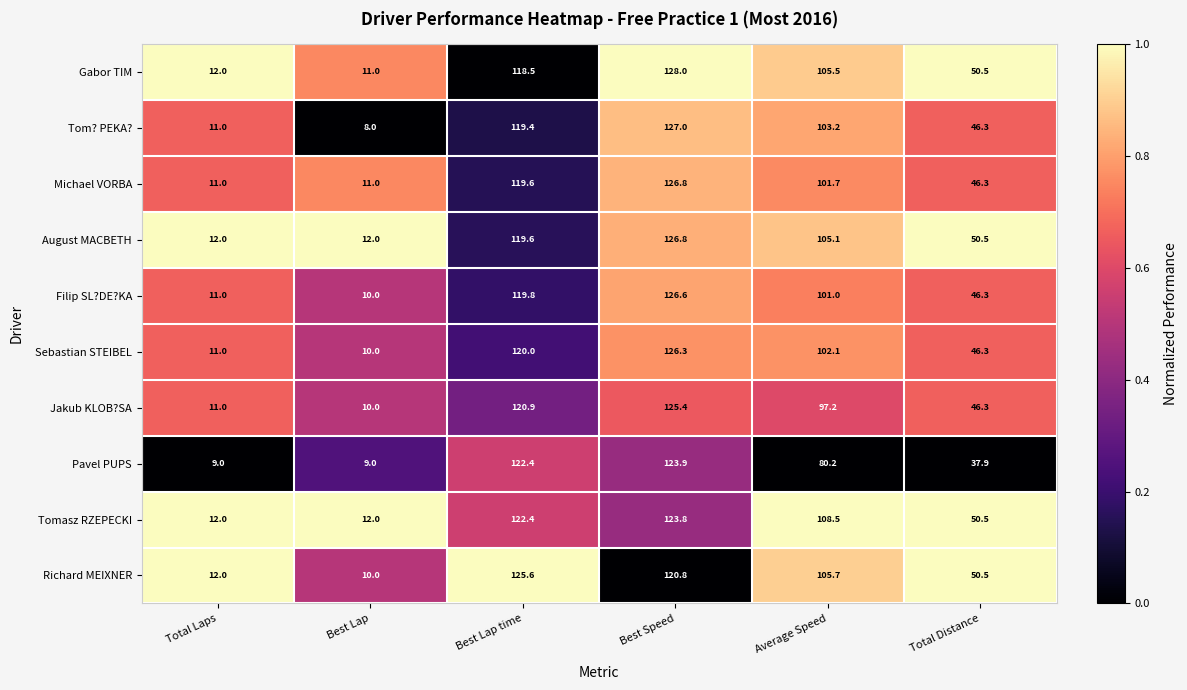

What value does the Pavel PUPS series have at Average Speed?

80.2